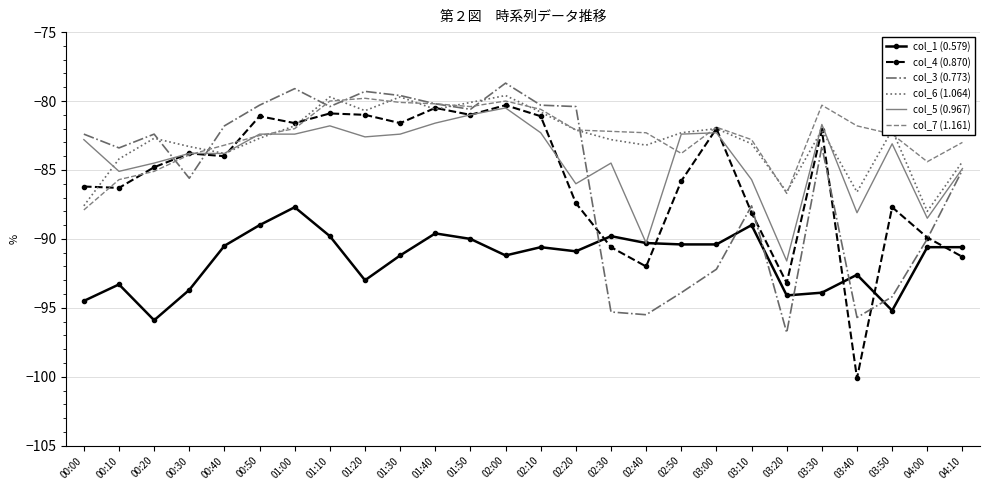

The value of col_1 (0.579) at 01:10 is -89.8. True or false?

True